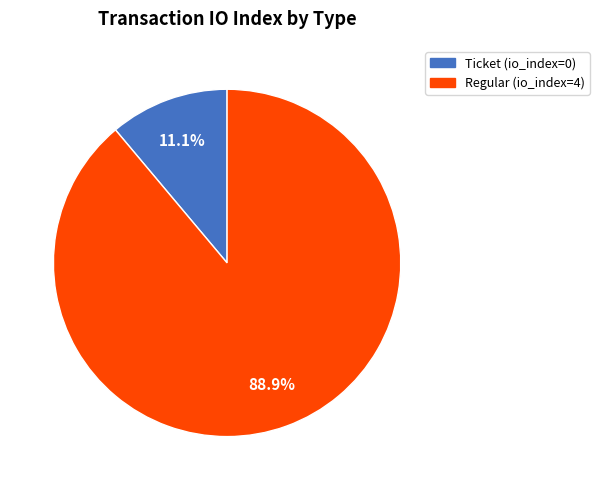

Does any single category account for the majority?

Yes